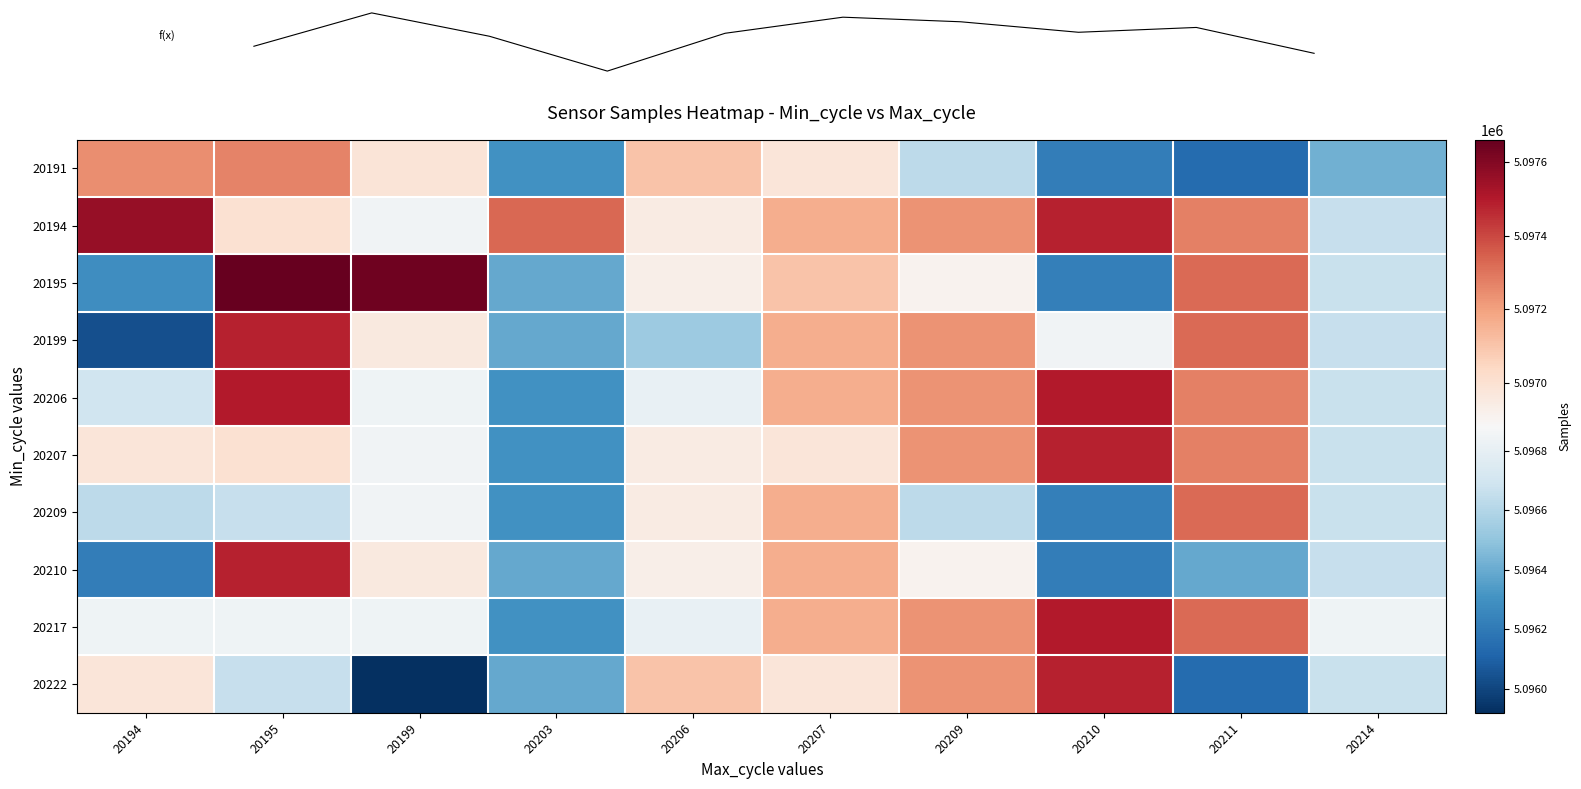

What is the difference between the maximum and second lowest values in the 20222 series?

1343.0